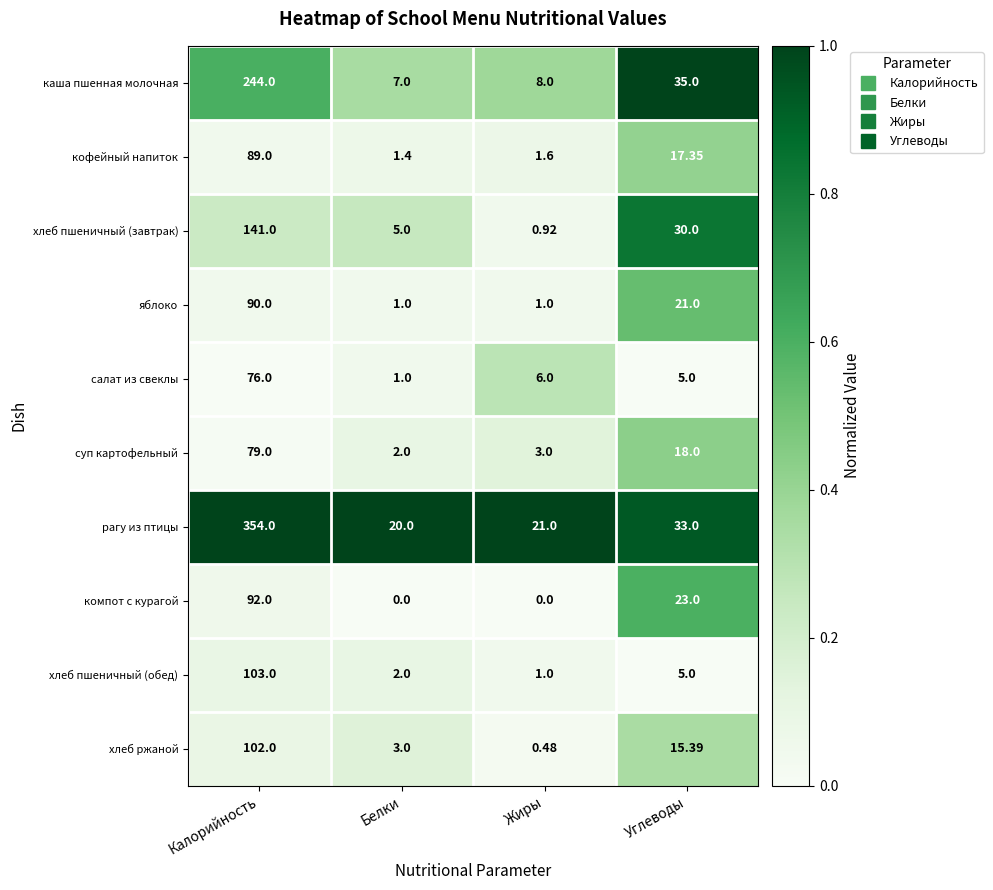

Is the value of хлеб ржаной at Калорийность greater than the value of каша пшенная молочная at Жиры?

Yes